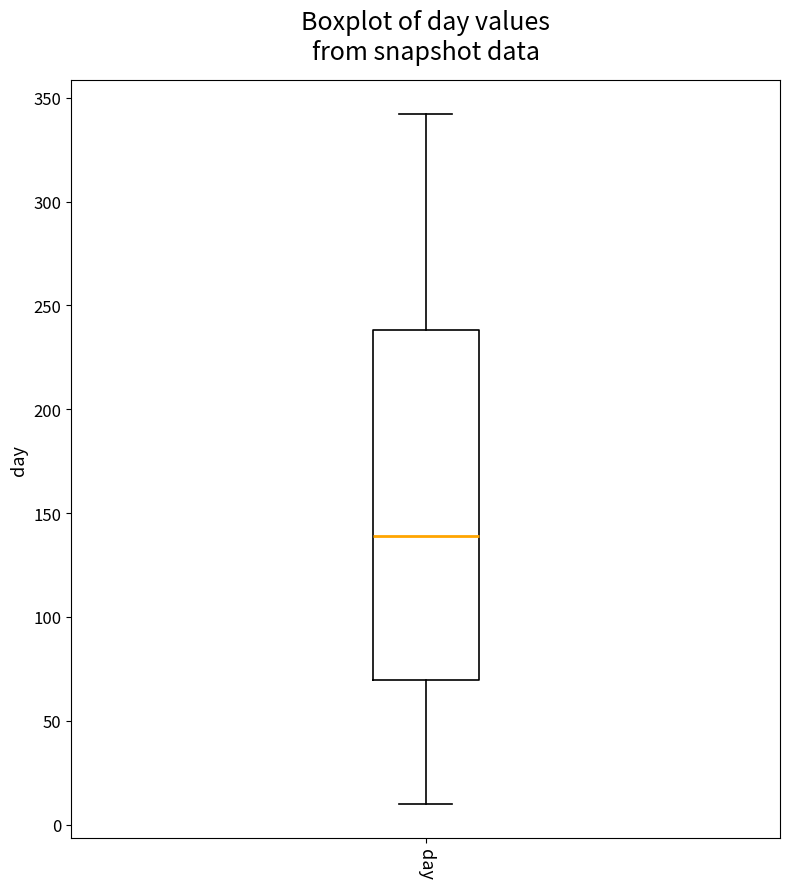

Where is the lower edge of the box for day on the y-axis? The values are not printed on the chart, so give them approximately, as read against the axis.

70